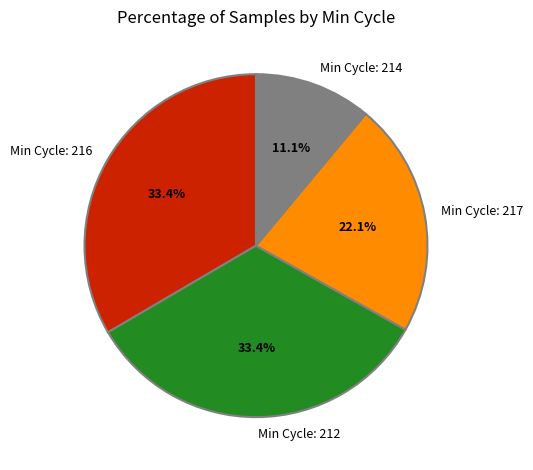

Between Min Cycle: 217 and Min Cycle: 214, which is larger?

Min Cycle: 217